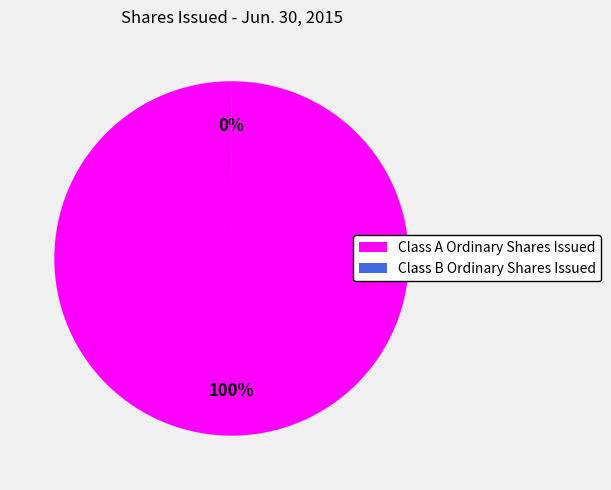

What is the largest slice in the pie chart?

Class A Ordinary Shares Issued